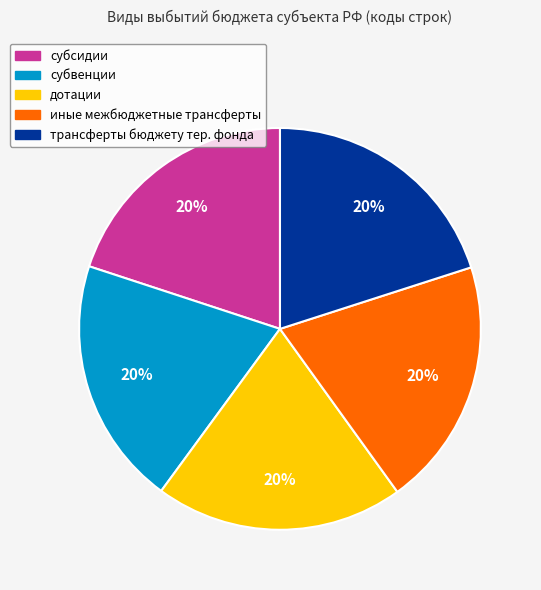

To the nearest percent, what is the average slice percentage?

20%